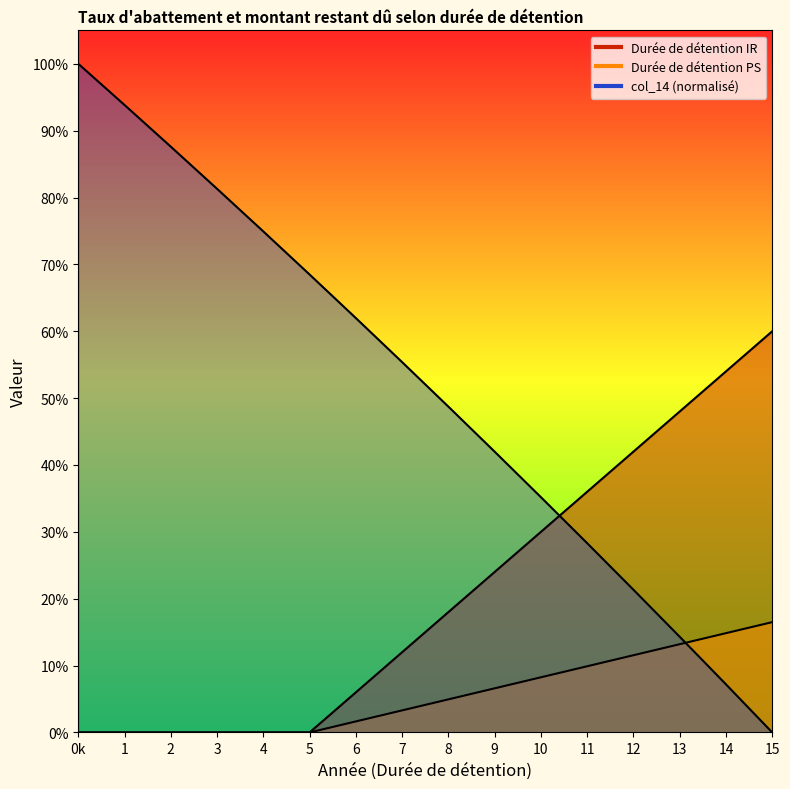

Rank the series by their maximum value, from highest to lowest.

col_14, Durée de détention IR, Durée de détention PS